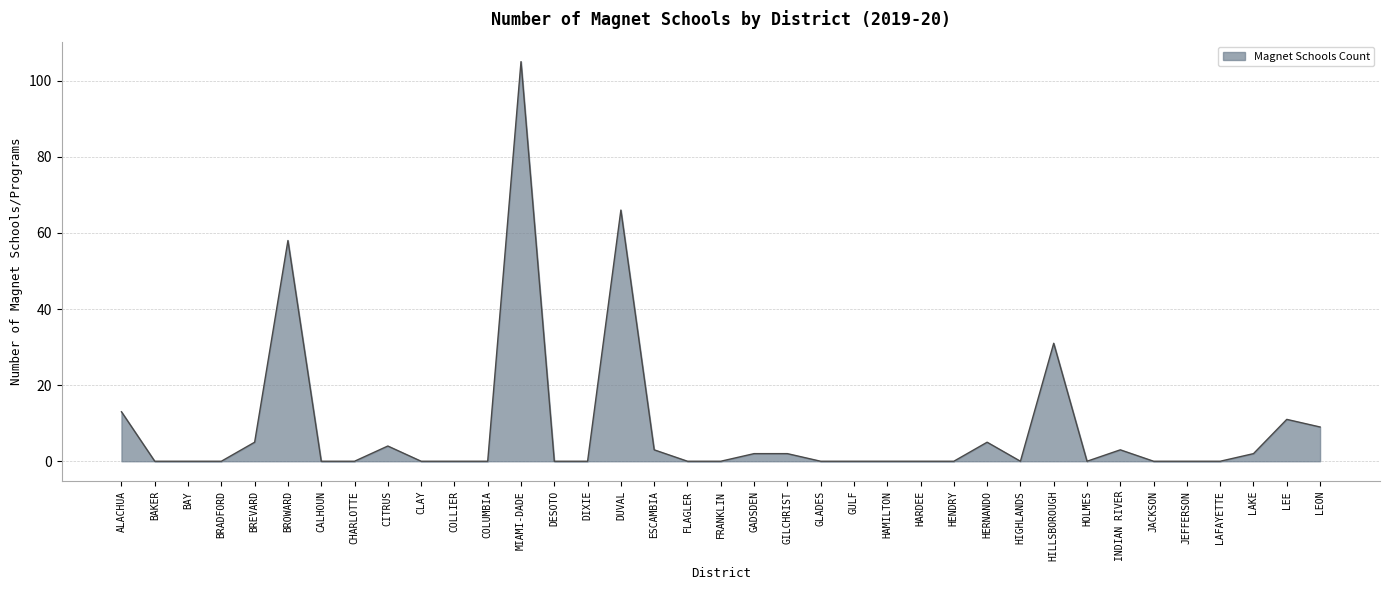

Reading left to right, extract all data points from this chart.

13	0	0	0	5	58	0	0	4	0	0	0	105	0	0	66	3	0	0	2	2	0	0	0	0	0	5	0	31	0	3	0	0	0	2	11	9